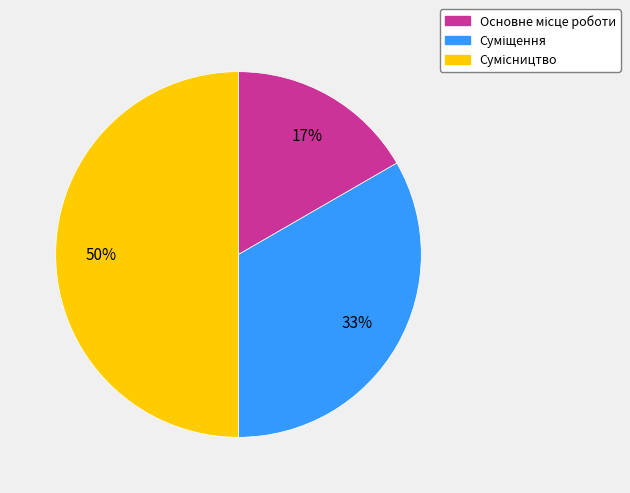

To the nearest percent, what is the average slice percentage?

33%